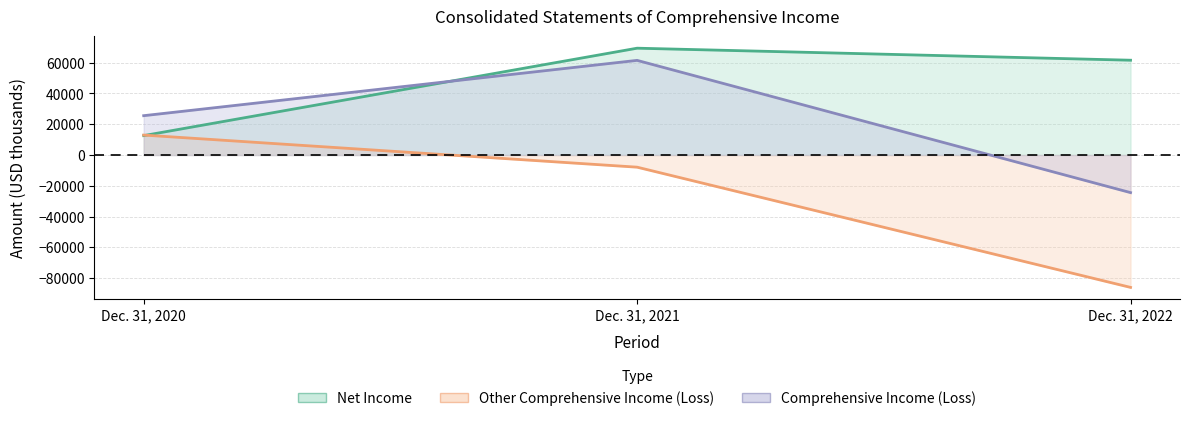

What is the smallest value displayed?

-86046